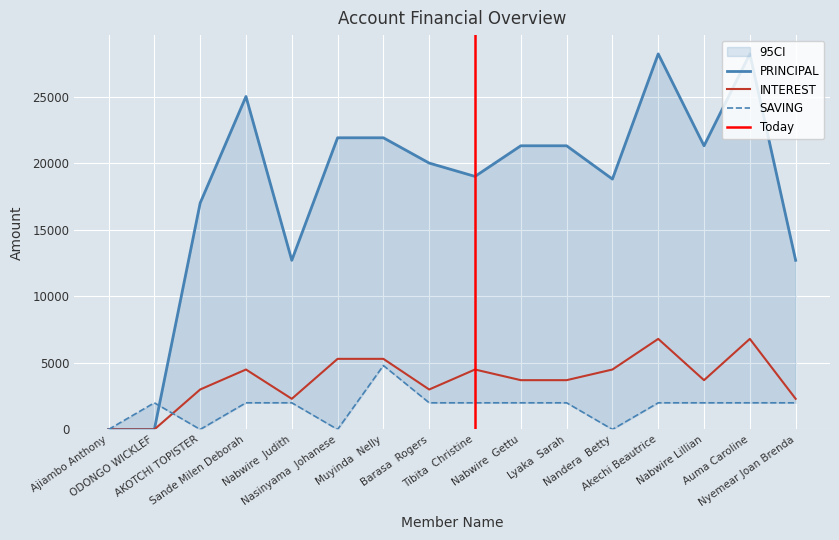

At how many categories does at least one series exceed 13648?

12